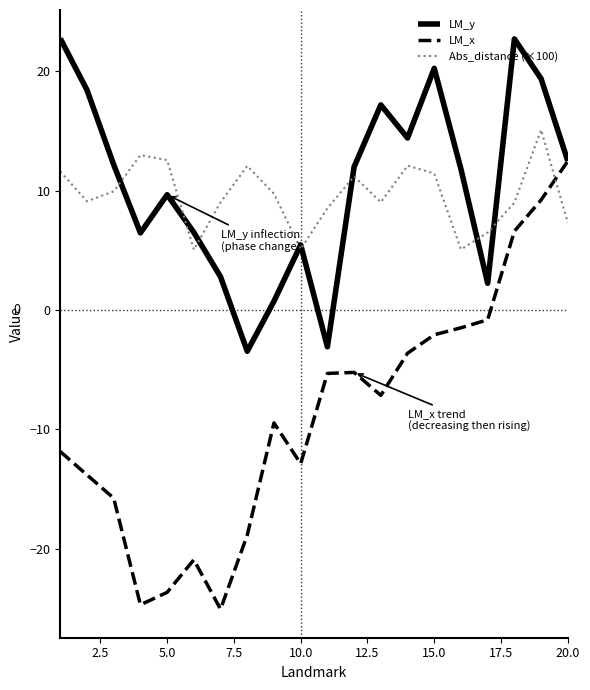

What are all the series names shown in the legend?

LM_y, LM_x, Abs_distance (×100)